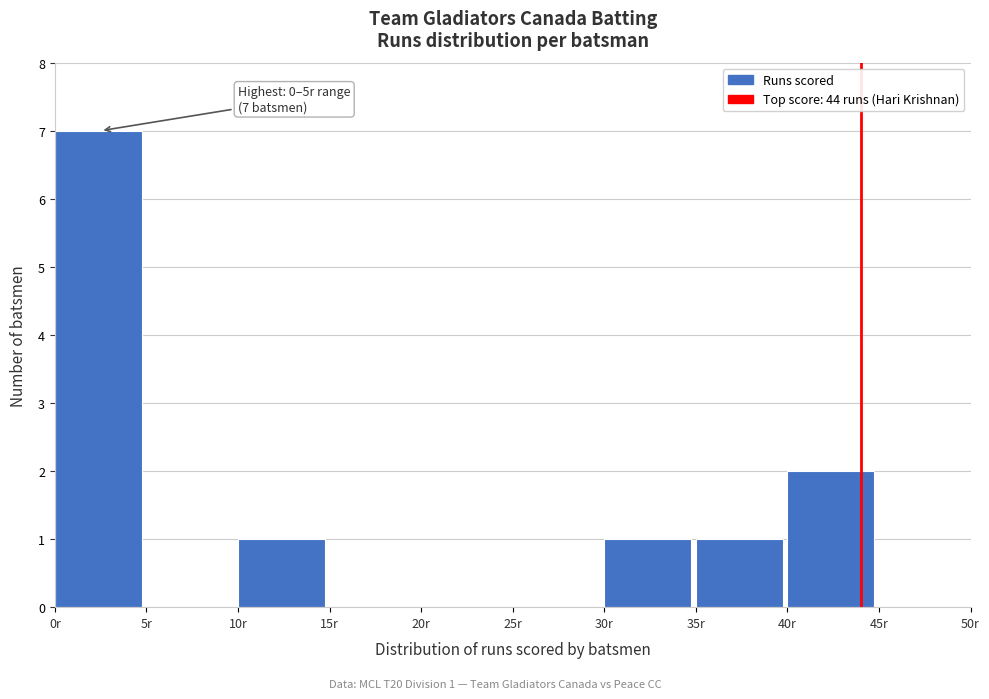

Which range on the x-axis has the tallest bar?

0 to 5